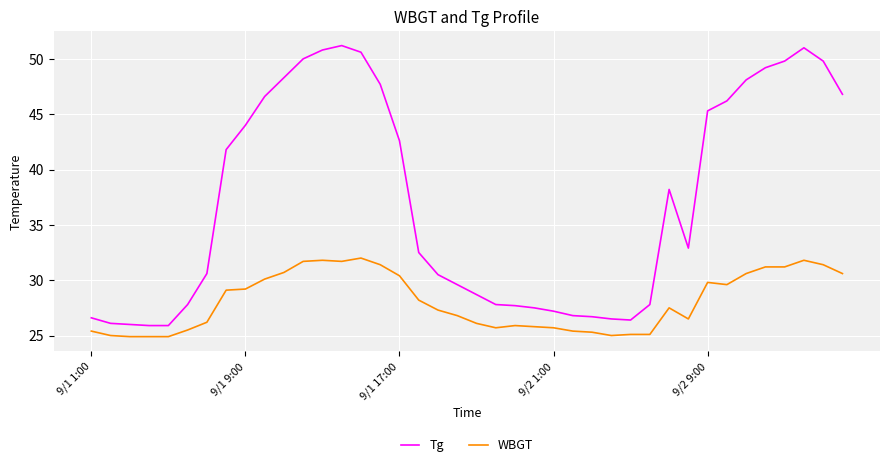

What is the maximum value shown in the chart?

51.2